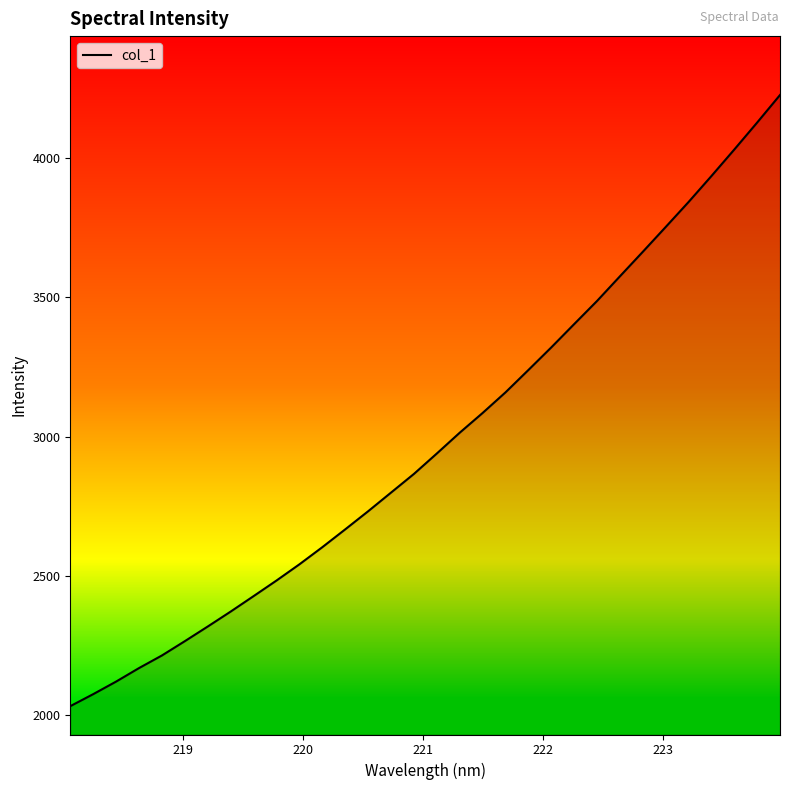

What is the greatest value displayed?

4225.6